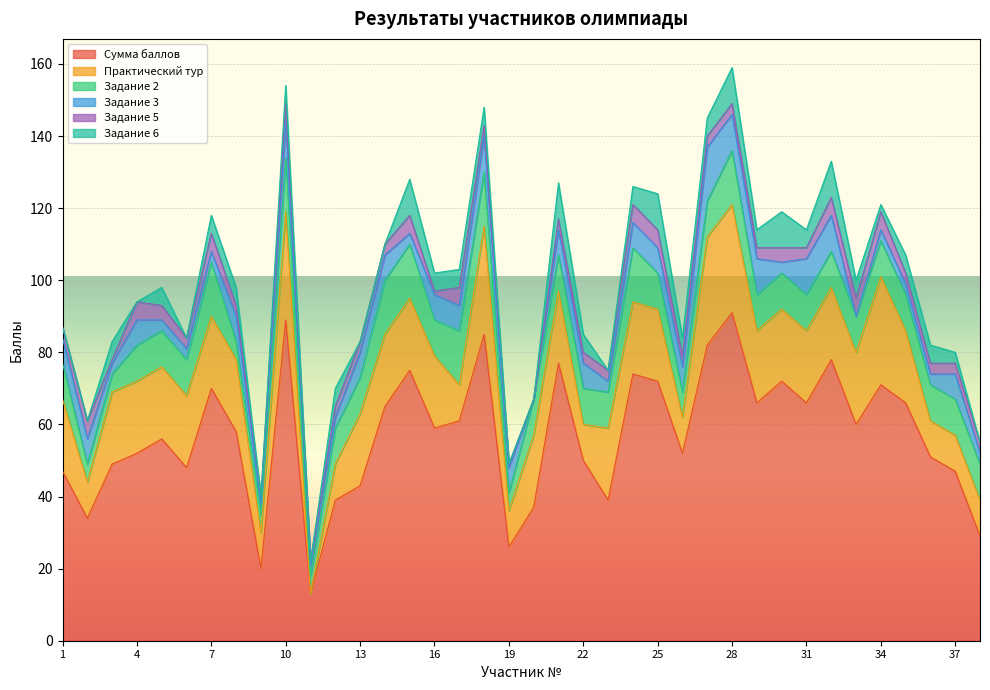

The value of Задание 5 at 15 is 8. True or false?

False